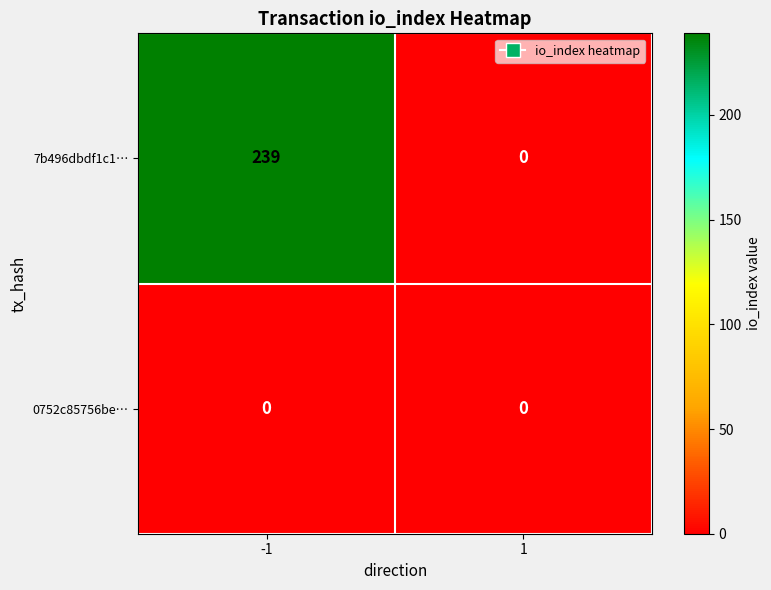

Rank the series by their maximum value, from lowest to highest.

0752c85756be…, 7b496dbdf1c1…